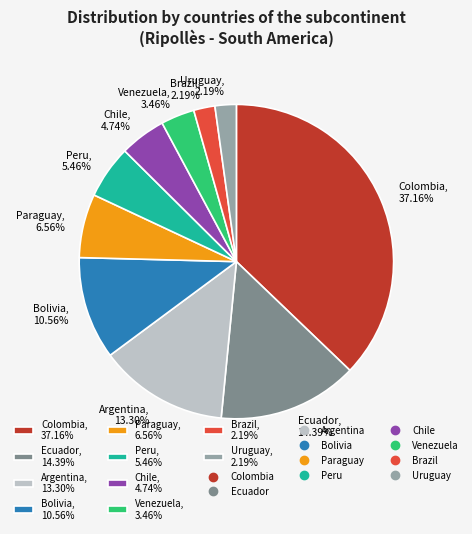

Is Colombia the majority of the pie?

No